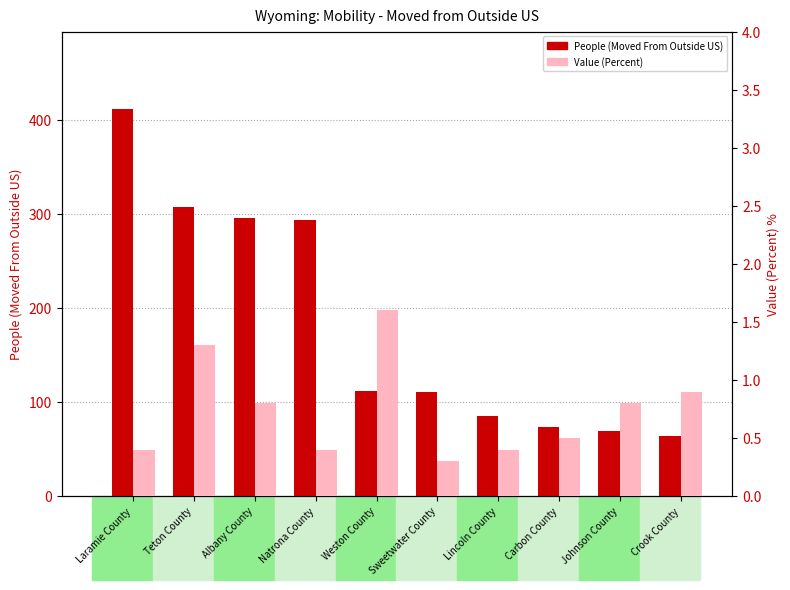

At how many categories does at least one series exceed 326?

1